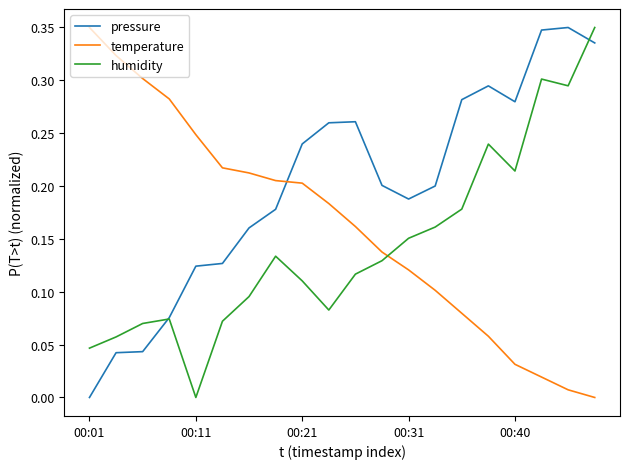

Which series has the largest total across all categories?

pressure